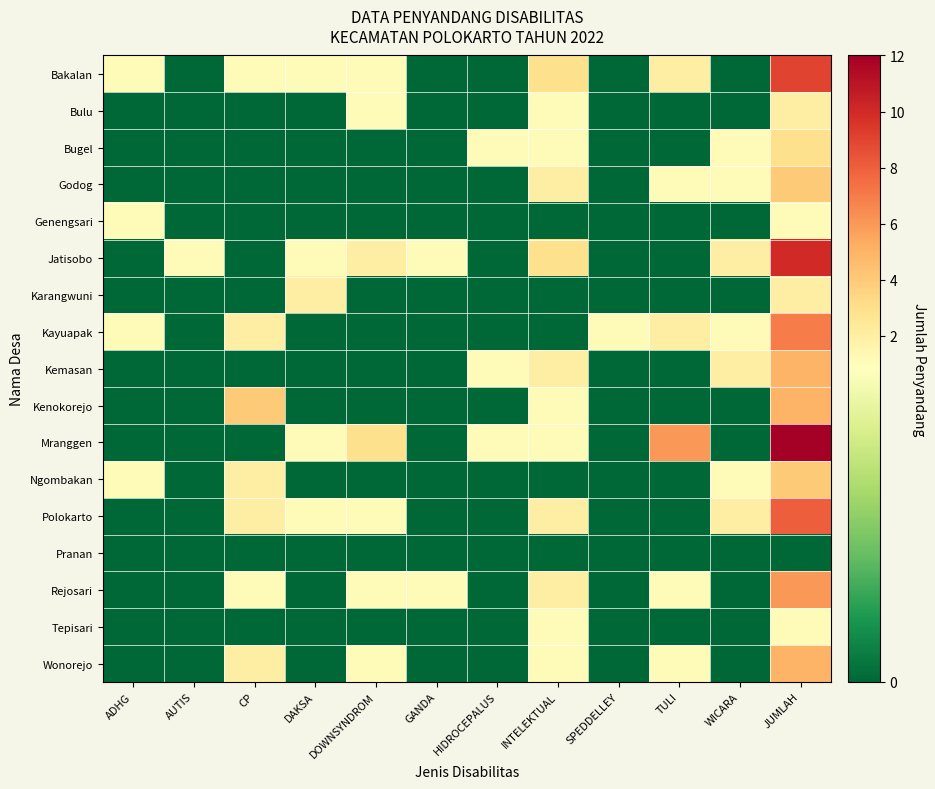

Rank the series by their maximum value, from highest to lowest.

Mranggen, Jatisobo, Bakalan, Polokarto, Kayuapak, Rejosari, Kemasan, Kenokorejo, Wonorejo, Godog, Ngombakan, Bugel, Bulu, Karangwuni, Genengsari, Tepisari, Pranan